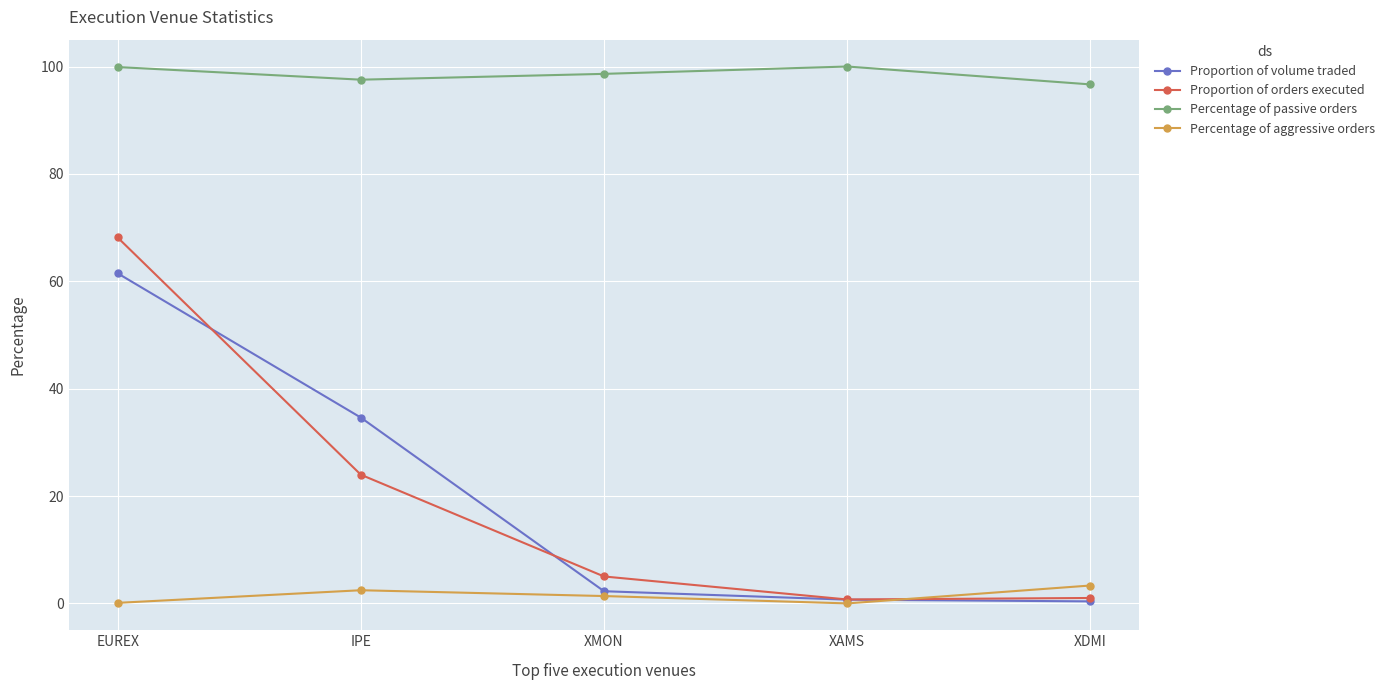

True or false: Percentage of aggressive orders has more than 0 points higher than both neighbors.

True